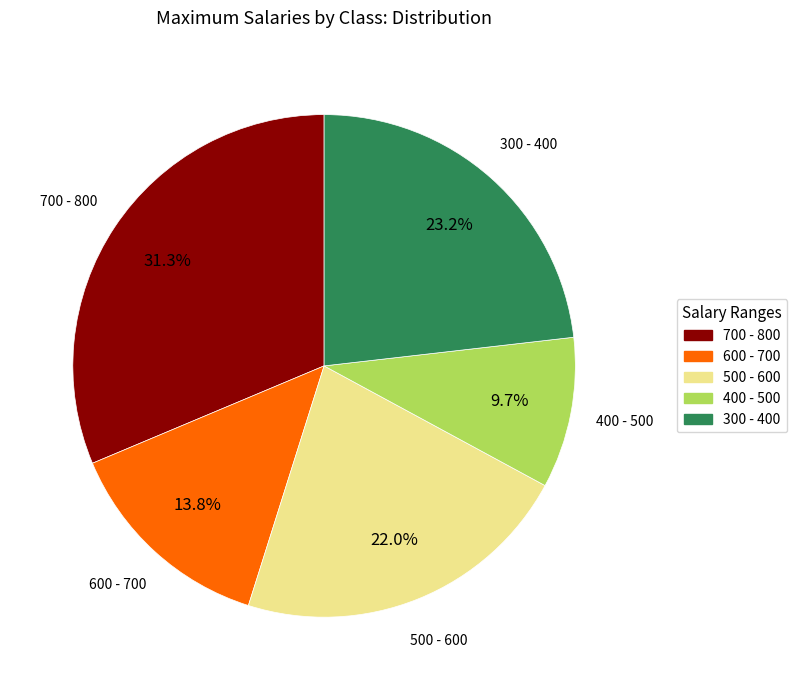

Is there any slice that represents more than half of the pie?

No